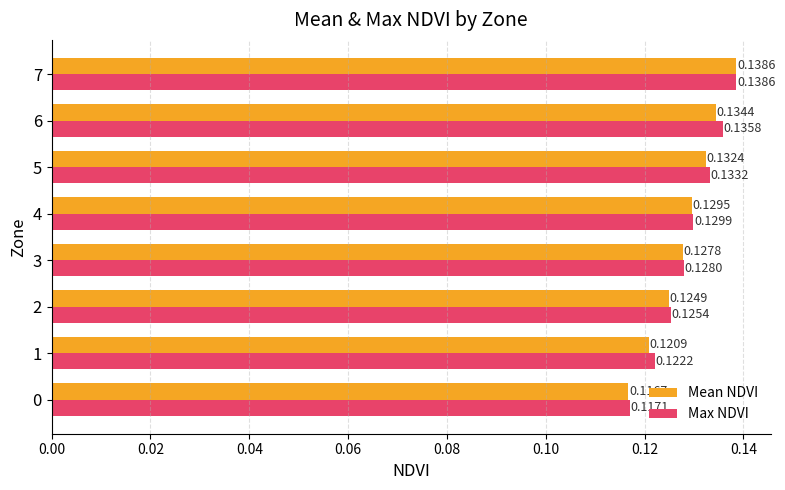

List the series in order of their overall mean, highest first.

Max NDVI, Mean NDVI